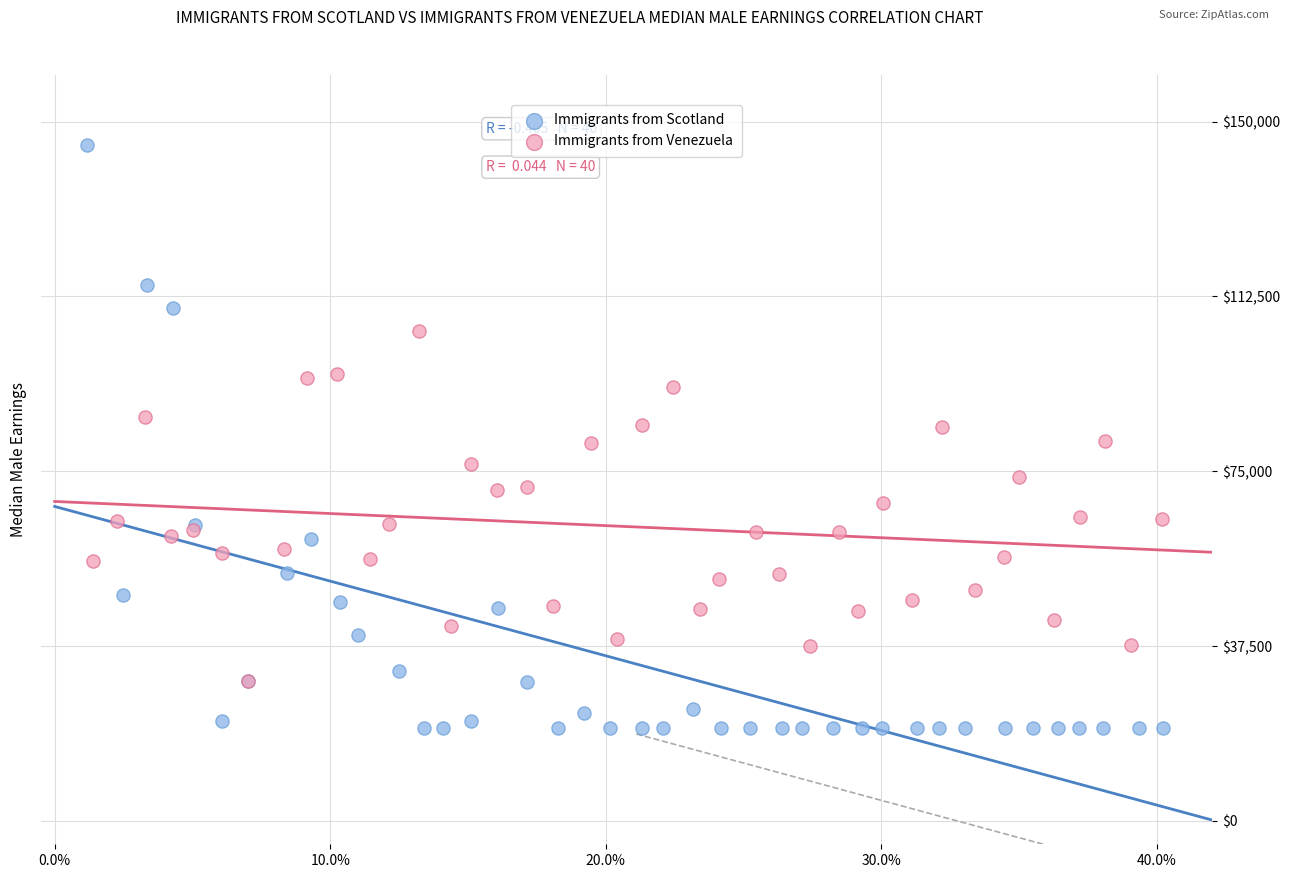

Which series has the widest spread of Y values?

Immigrants from Scotland